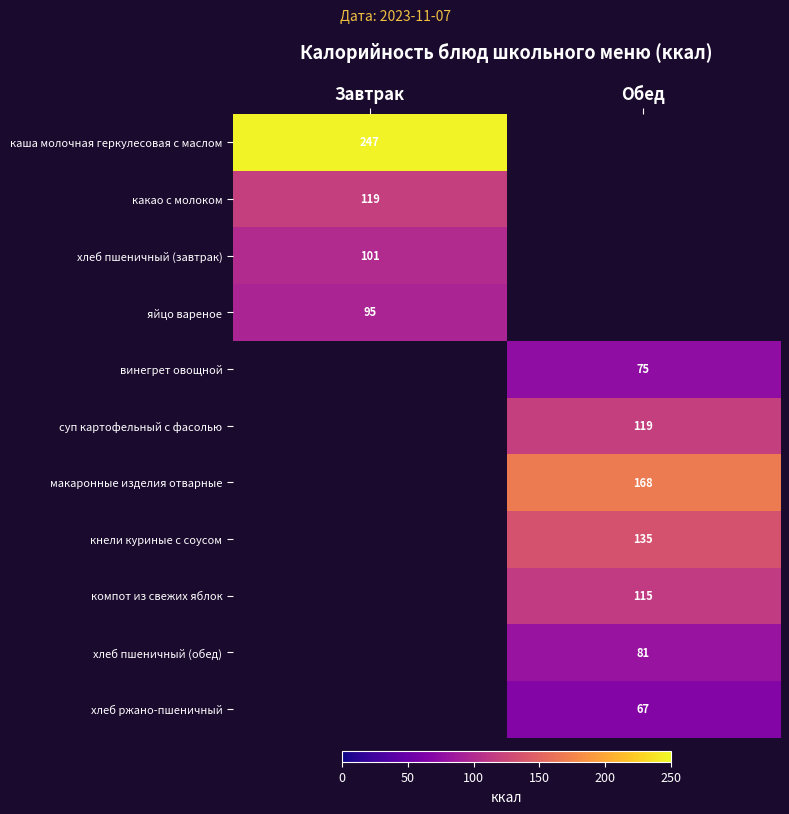

The value of компот из свежих яблок at Обед is 51. True or false?

False